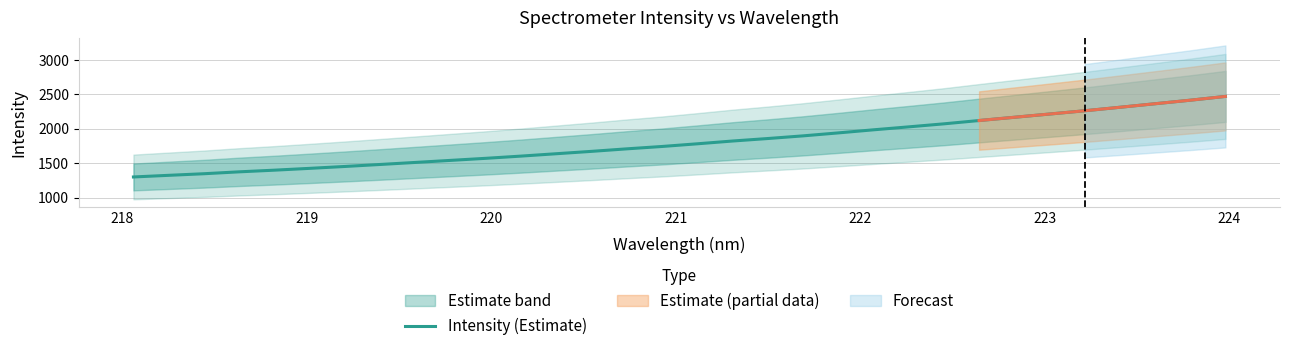

What is the minimum value for Intensity (Estimate)?

1300.2